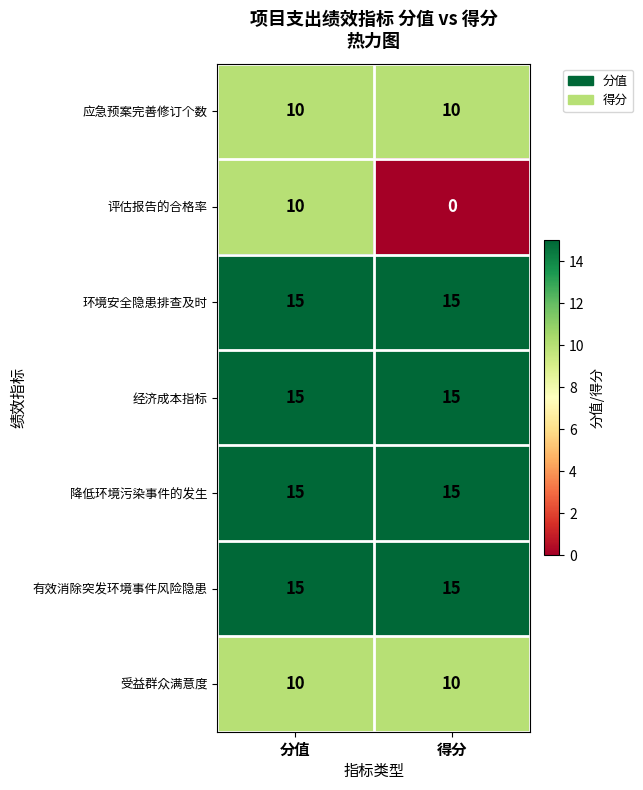

What is the highest value of the 经济成本指标 series?

15